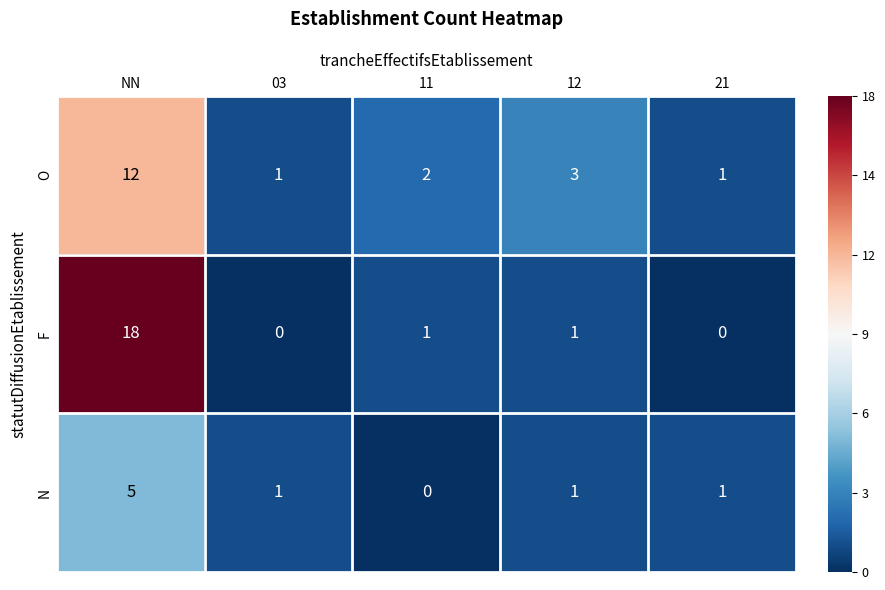

Reading left to right, list all the values displayed in this chart.

O: 12	1	2	3	1
F: 18	0	1	1	0
N: 5	1	0	1	1